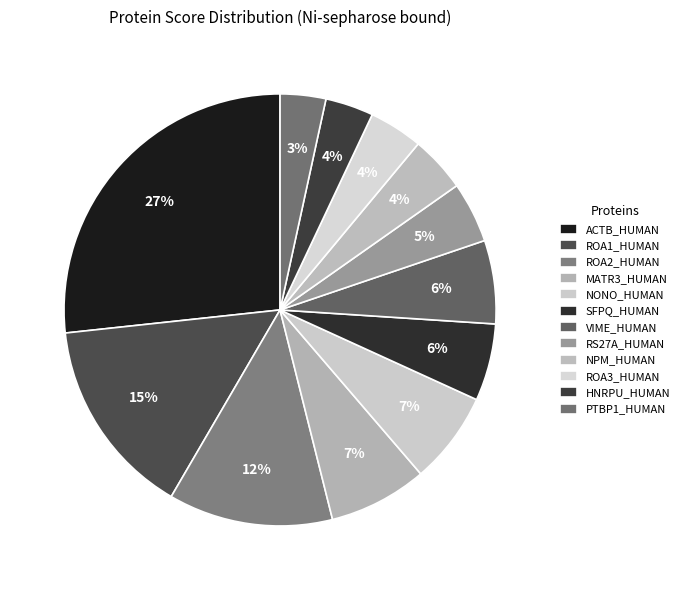

Does any single category account for the majority?

No